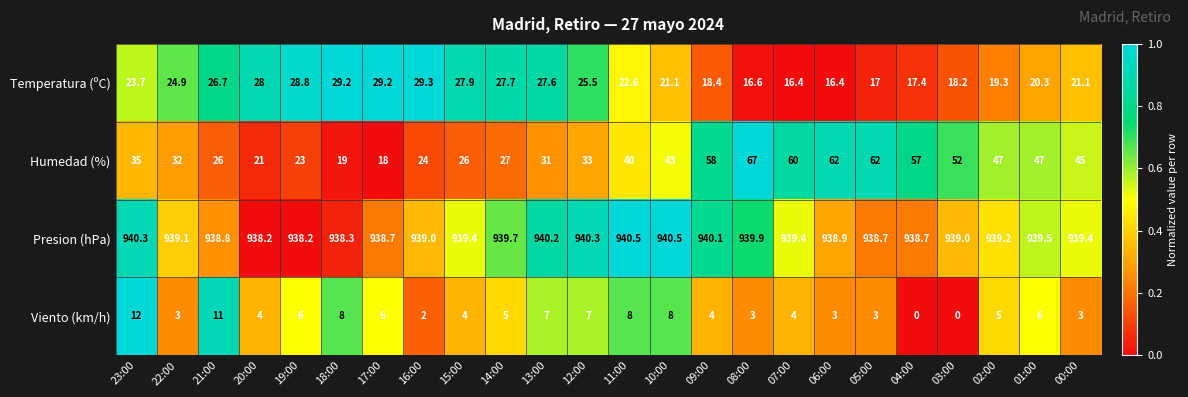

Rank the series by their maximum value, from highest to lowest.

Presion (hPa), Humedad (%), Temperatura (ºC), Viento (km/h)